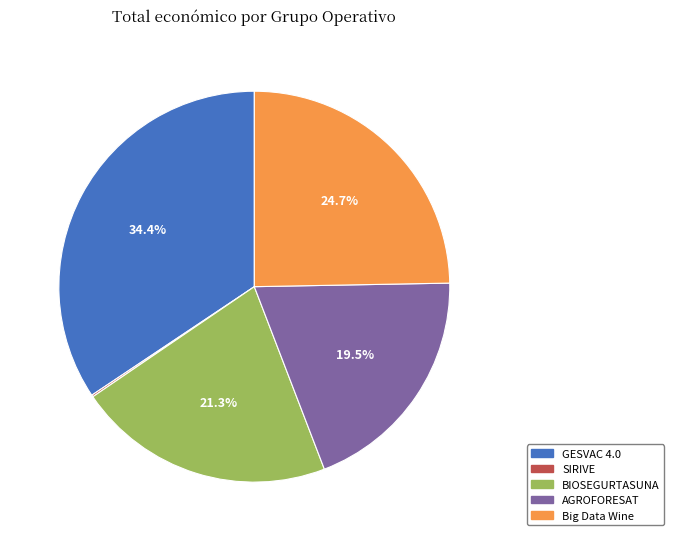

To the nearest percent, what percentage of the pie is GESVAC 4.0?

34%